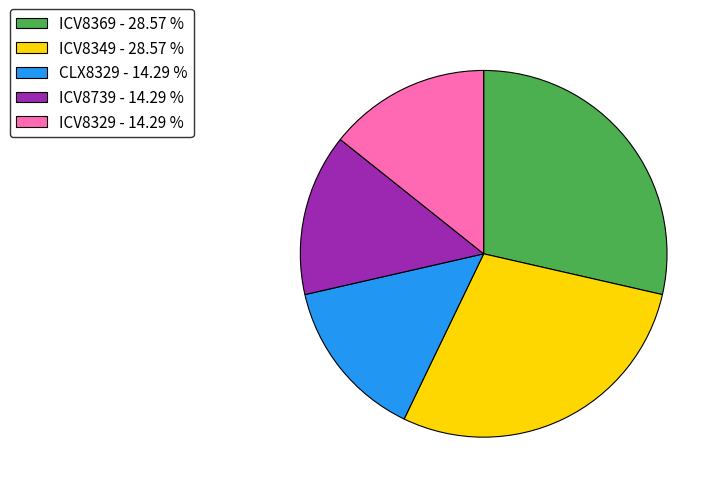

What is the ratio of the value at ICV8739 - 14.29 % to the value at CLX8329 - 14.29 %?

1.0